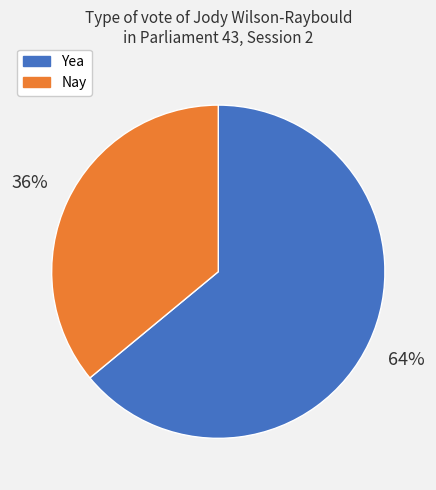

What is the ratio of the value at Yea to the value at Nay?

1.8